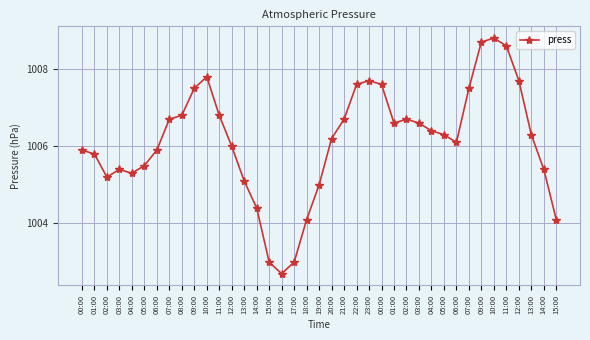

Count the number of categories in the chart.

39